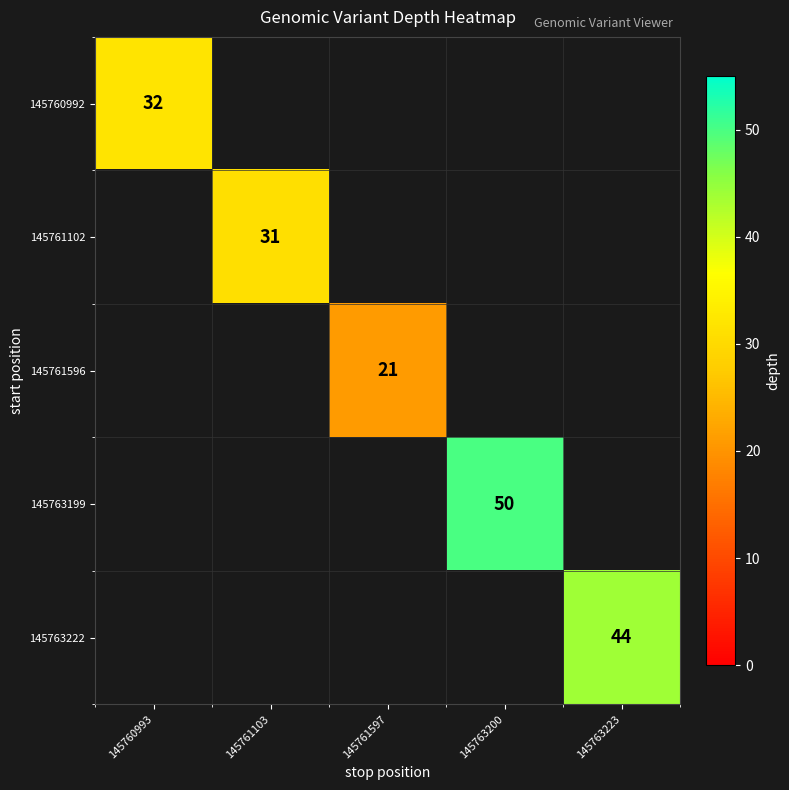

The value of 145760992 at 145760993 is 55. True or false?

False